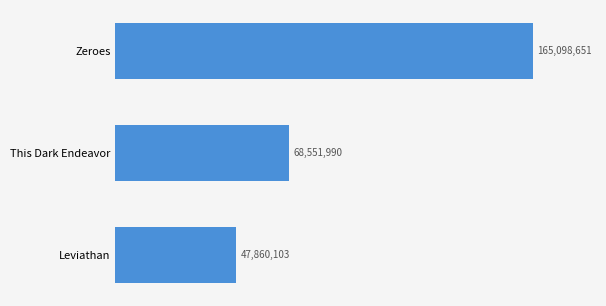

Are the bars horizontal?

Yes